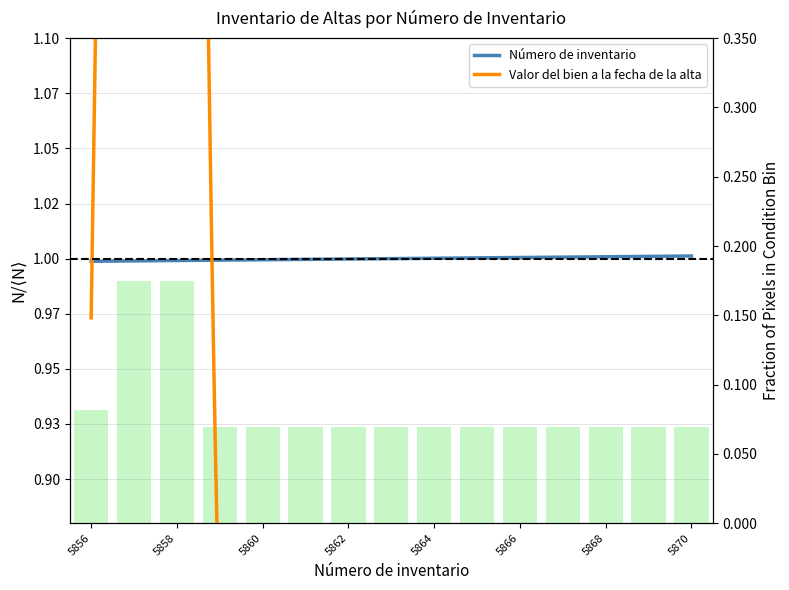

What is the value of the 5th bar from the left?

0.1